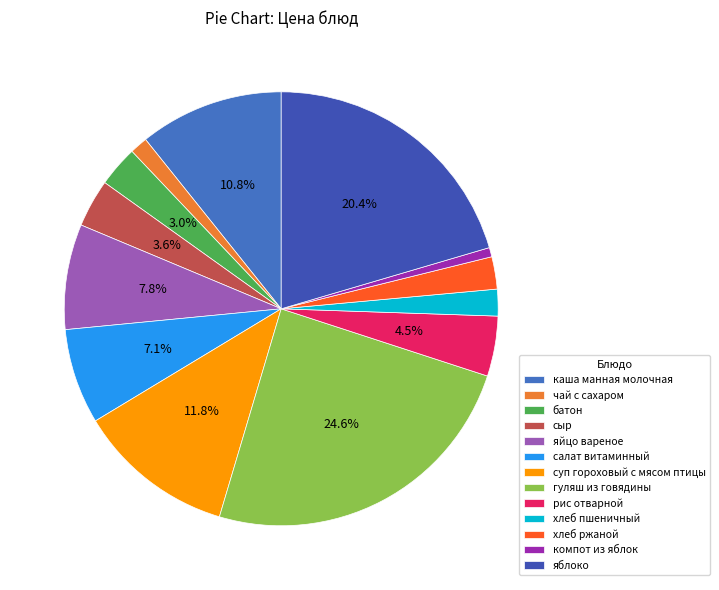

Which category has the smallest portion of the pie?

компот из яблок